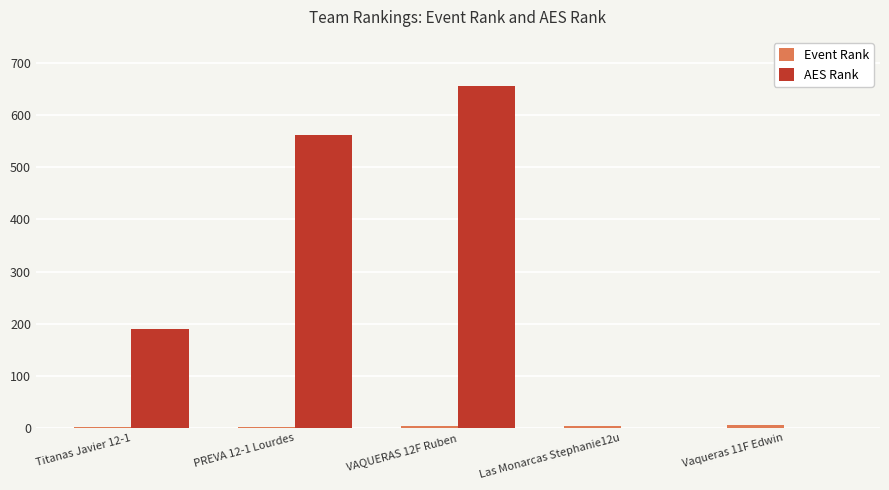

How many categories are shown in the chart?

5